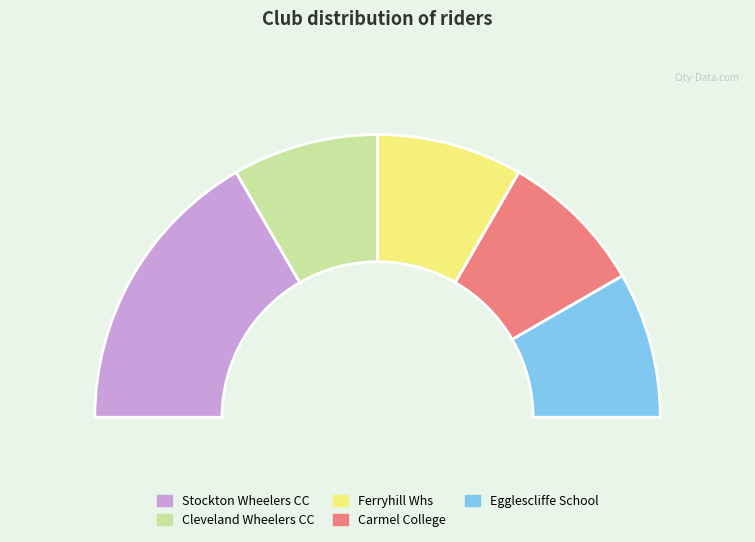

What is the change in value from Stockton Wheelers CC to Carmel College?

-1